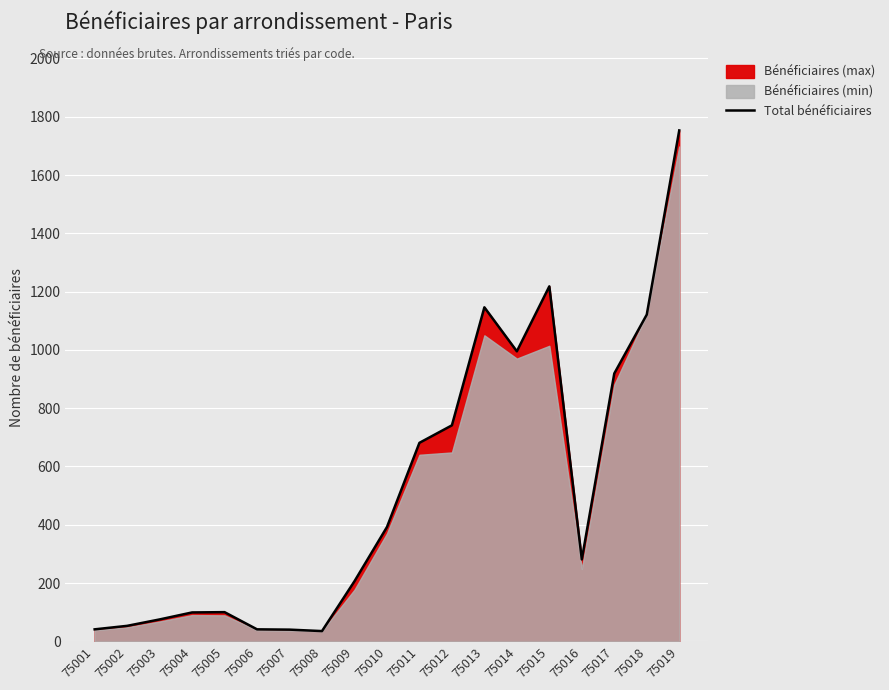

Does the chart display data point markers on the line(s)?

No